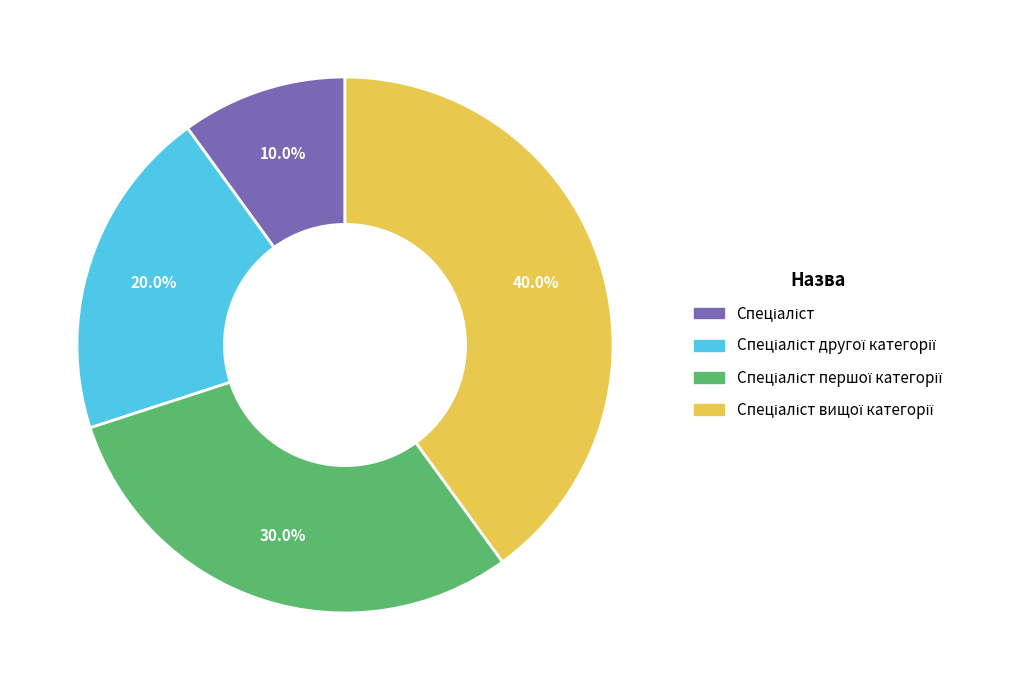

Does any single category account for the majority?

No